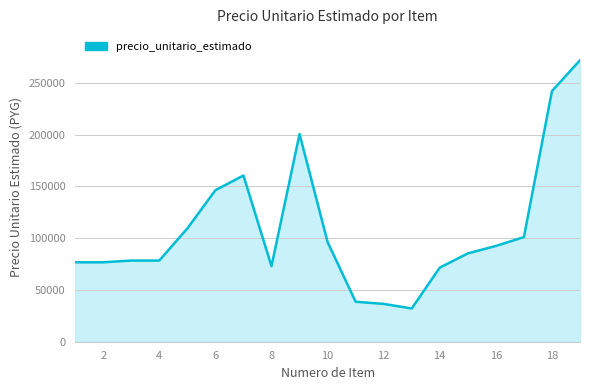

What is the sum of all values?

2066501